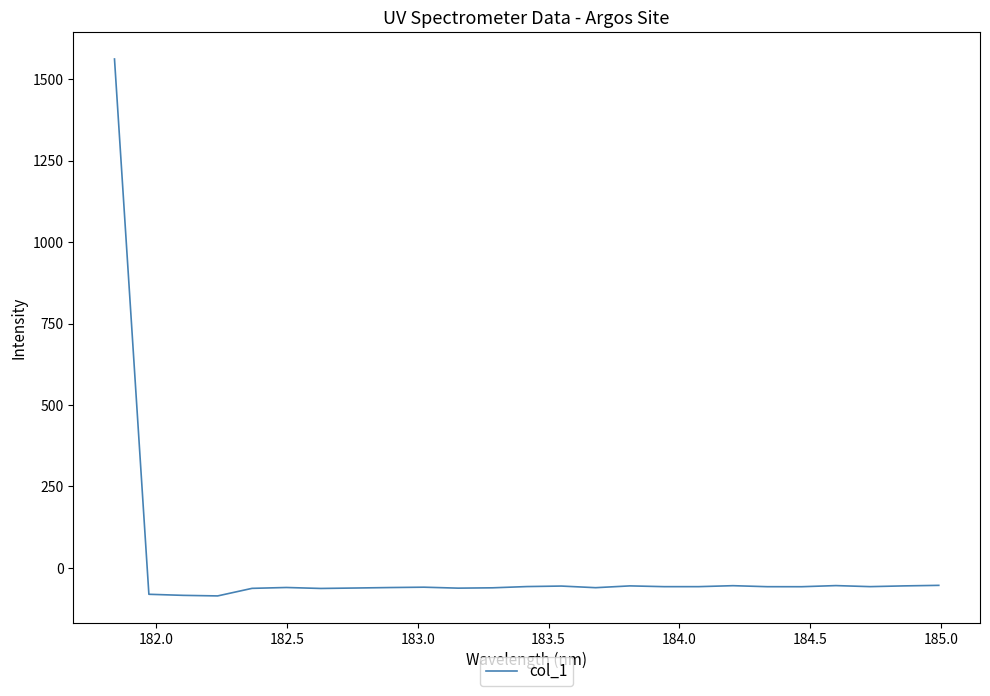

What is the maximum value shown in the chart?

1562.3